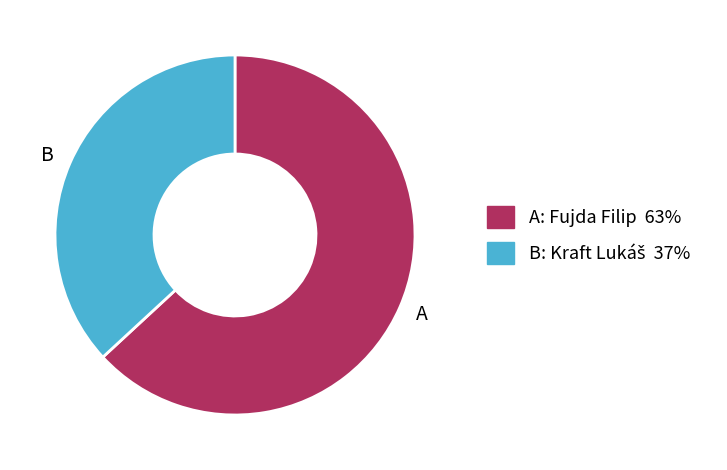

Does any single category account for the majority?

Yes